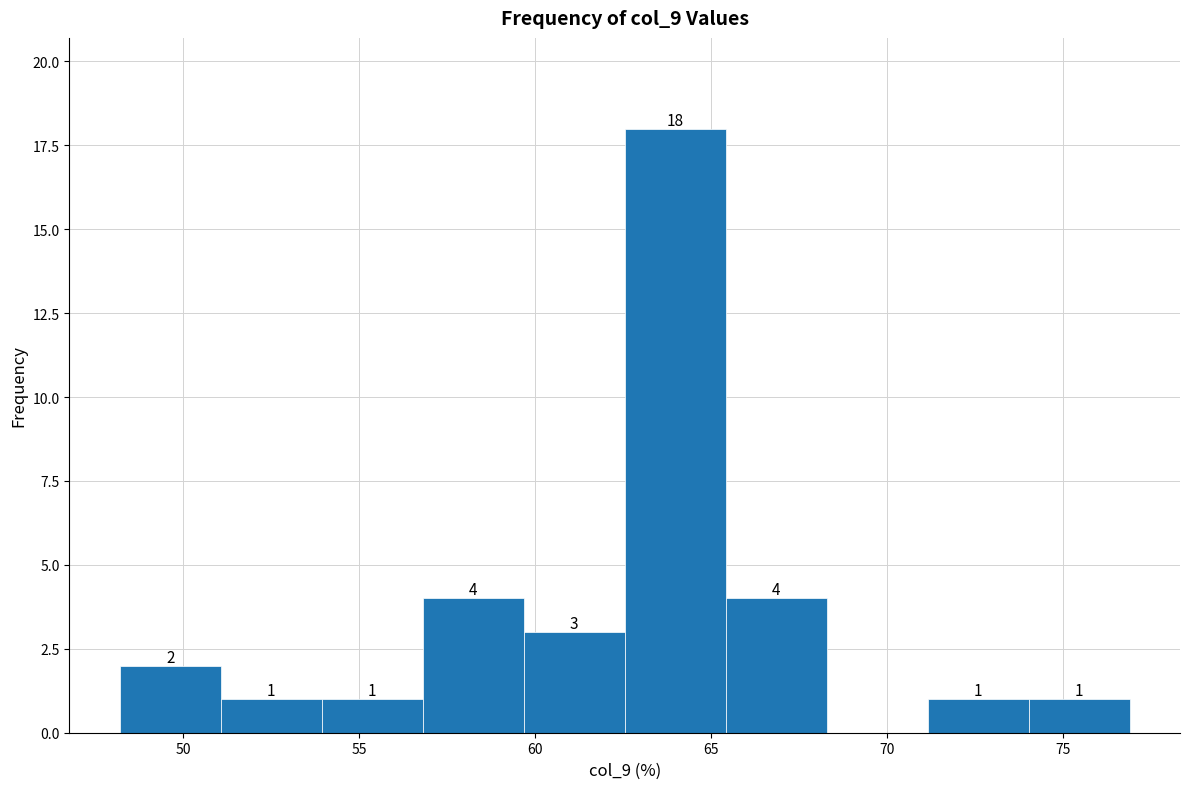

Over which range of the x-axis is the bar tallest?

62.5 to 65.5